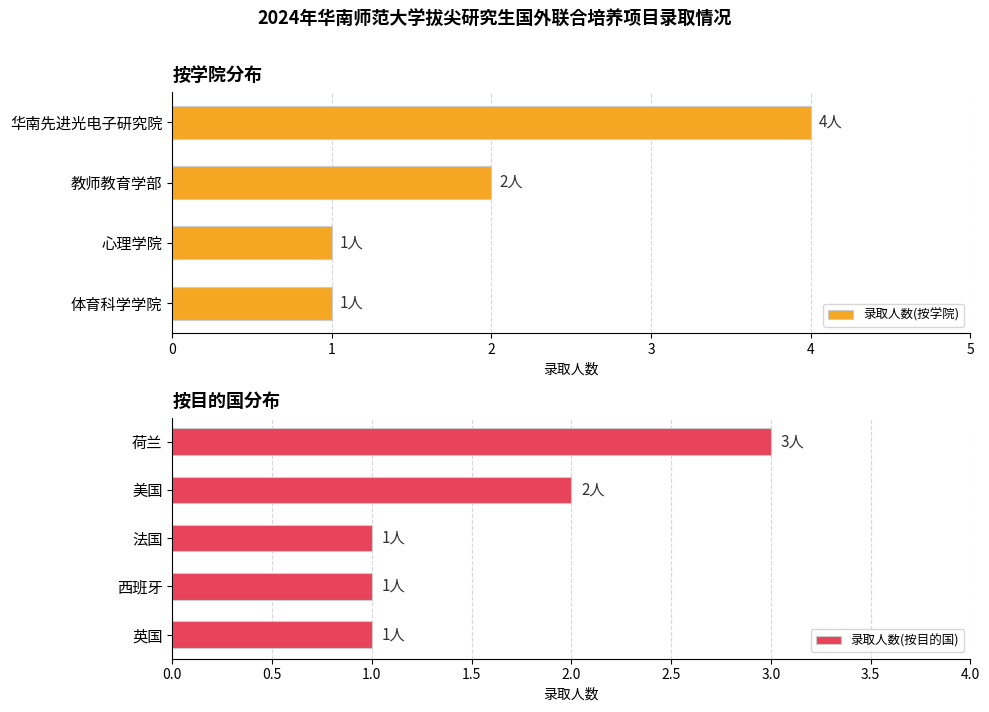

The 录取人数(按目的国) series shows 0 at 英国. True or false?

False